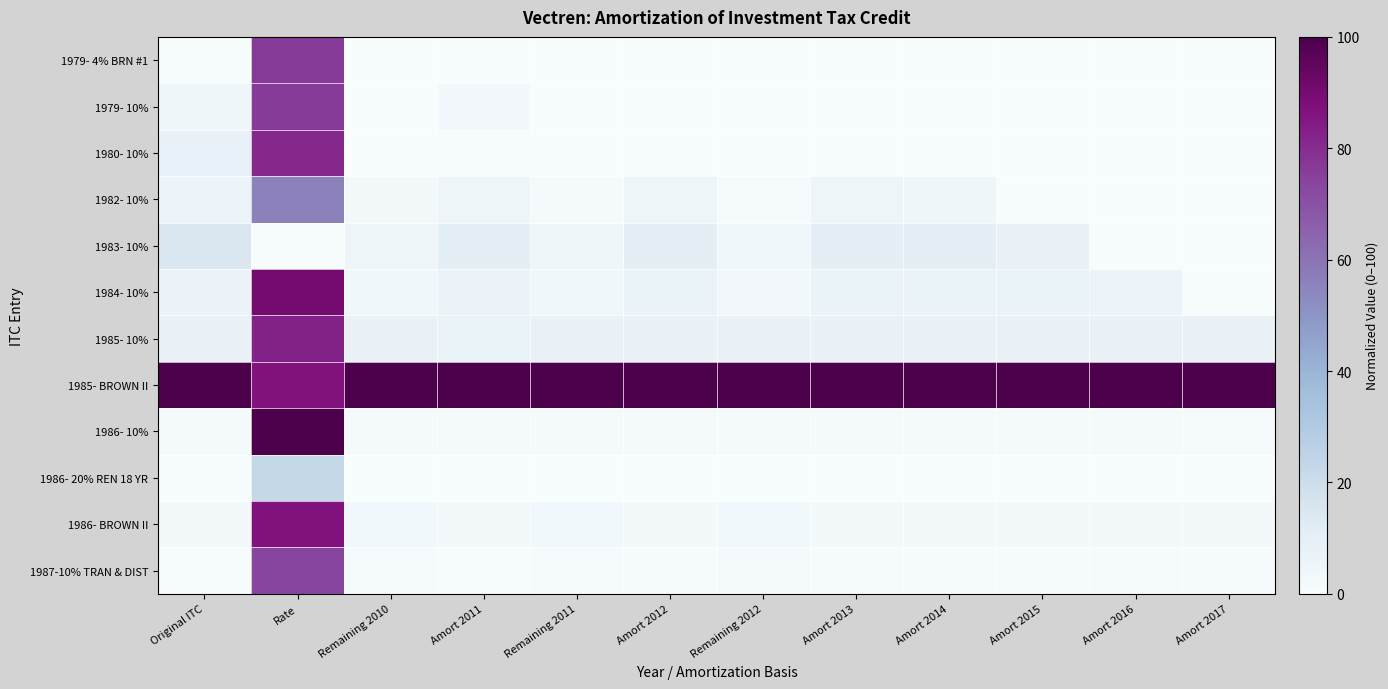

How many distinct data groups are displayed?

12